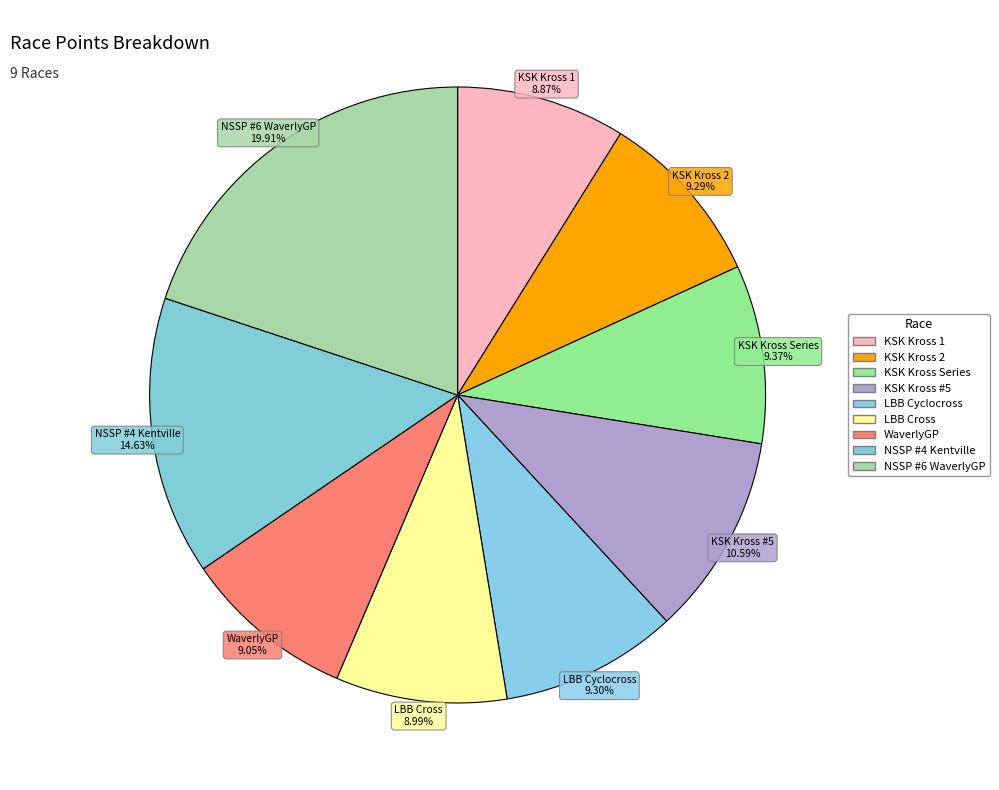

How many slices are in this pie chart?

9